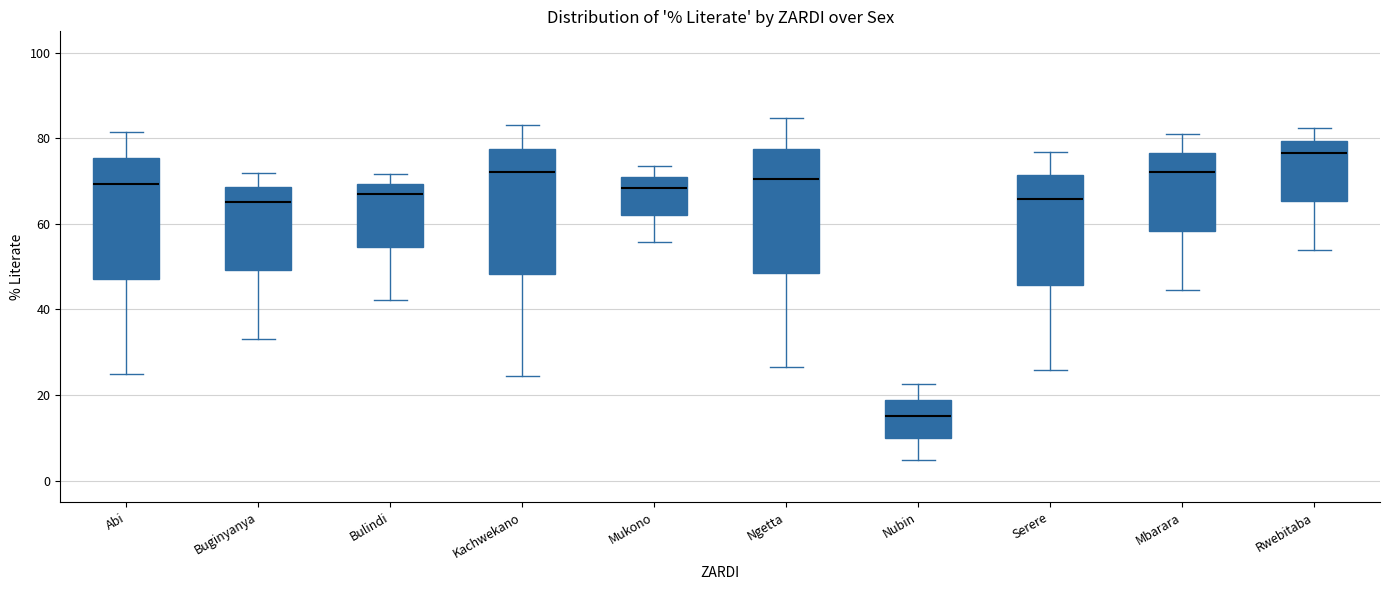

Reading left to right, transcribe this box plot: for each box, give where its median line is, the range the box spans, and where its two whiskers end, as read against the y-axis. The values are not printed on the chart, so give them approximately, as read against the axis.

Abi: median 70, box 48 to 76, whiskers 26 to 82
Buginyanya: median 66, box 50 to 68, whiskers 34 to 72
Bulindi: median 66, box 54 to 70, whiskers 42 to 72
Kachwekano: median 72, box 48 to 78, whiskers 24 to 84
Mukono: median 68, box 62 to 70, whiskers 56 to 74
Ngetta: median 70, box 48 to 78, whiskers 26 to 84
Nubin: median 16, box 10 to 18, whiskers 4 to 22
Serere: median 66, box 46 to 72, whiskers 26 to 76
Mbarara: median 72, box 58 to 76, whiskers 44 to 82
Rwebitaba: median 76, box 66 to 80, whiskers 54 to 82